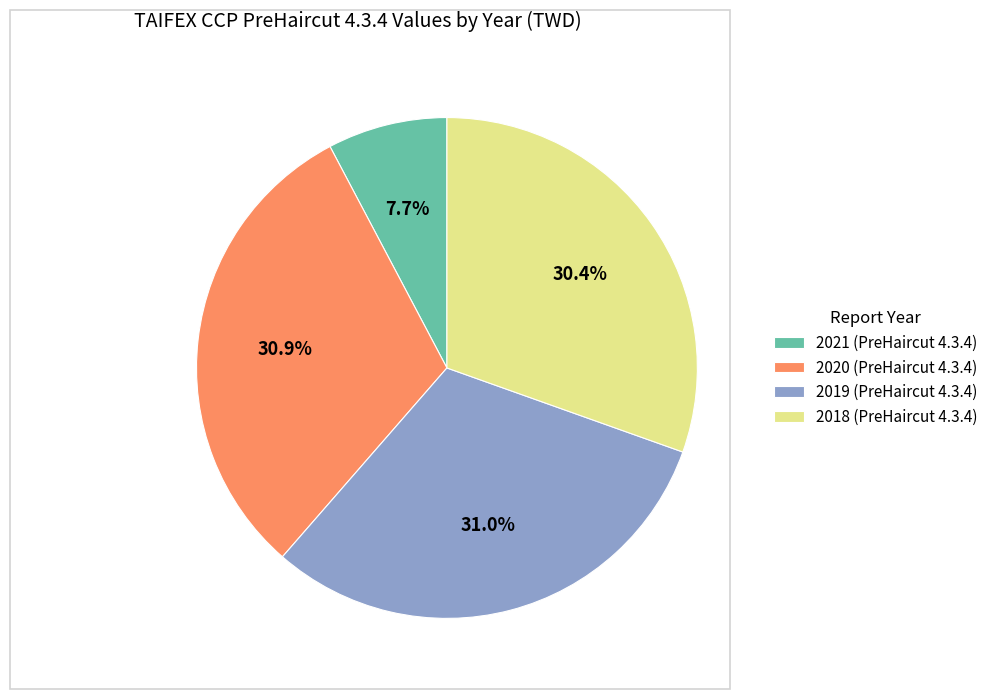

Do 2020 (PreHaircut 4.3.4) and 2019 (PreHaircut 4.3.4) together represent more than half of the pie?

Yes